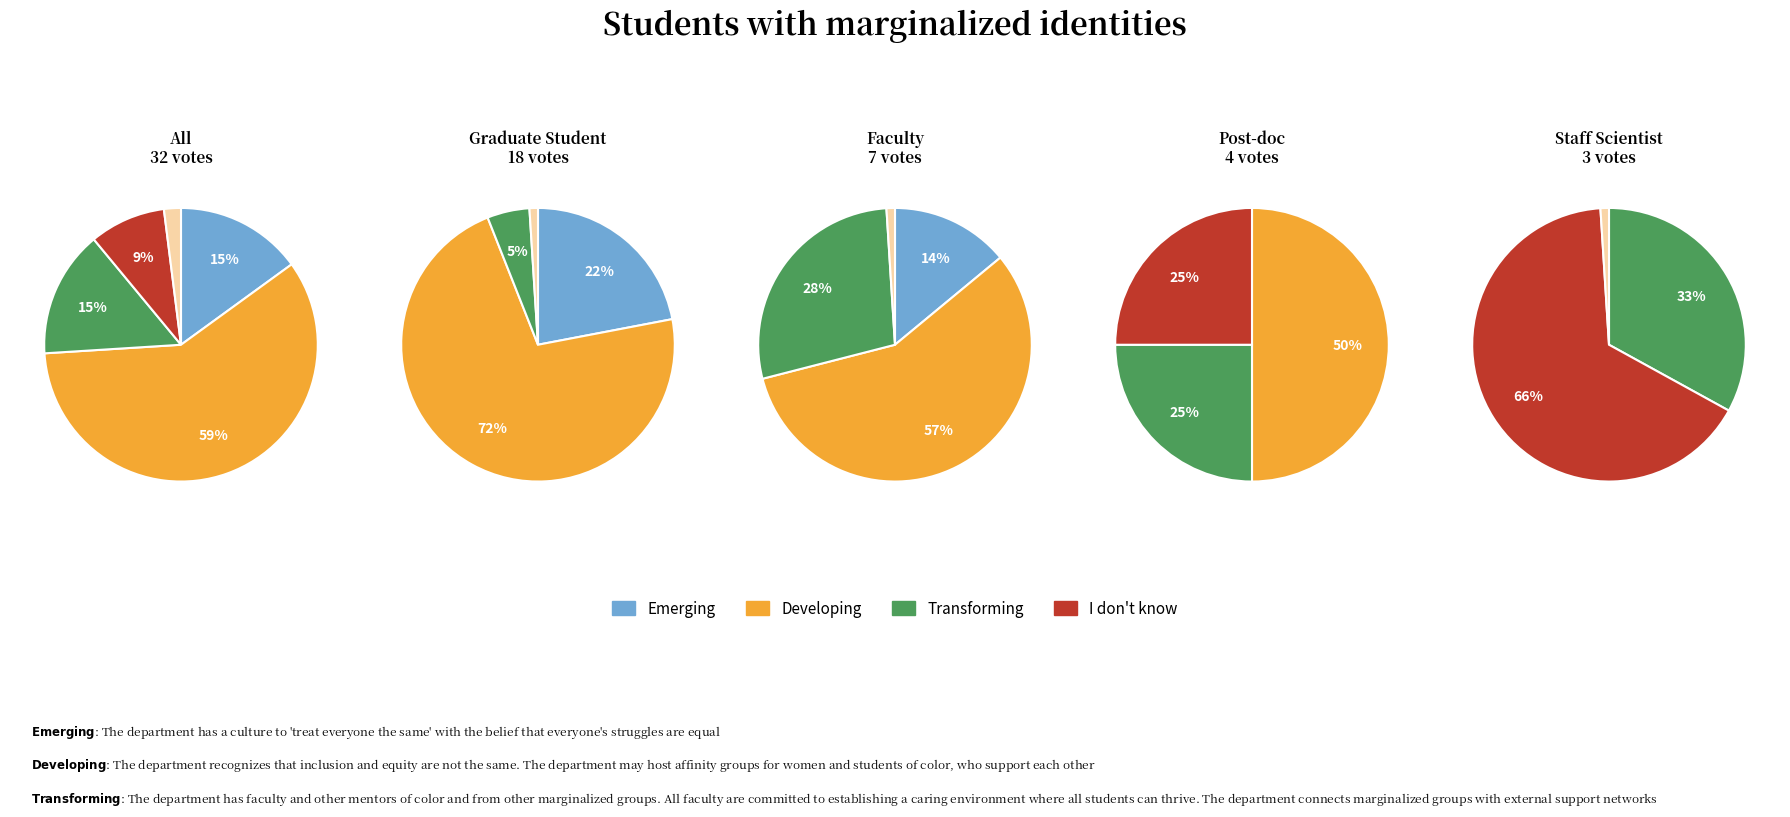

Does 4 represent more than half of the total?

No